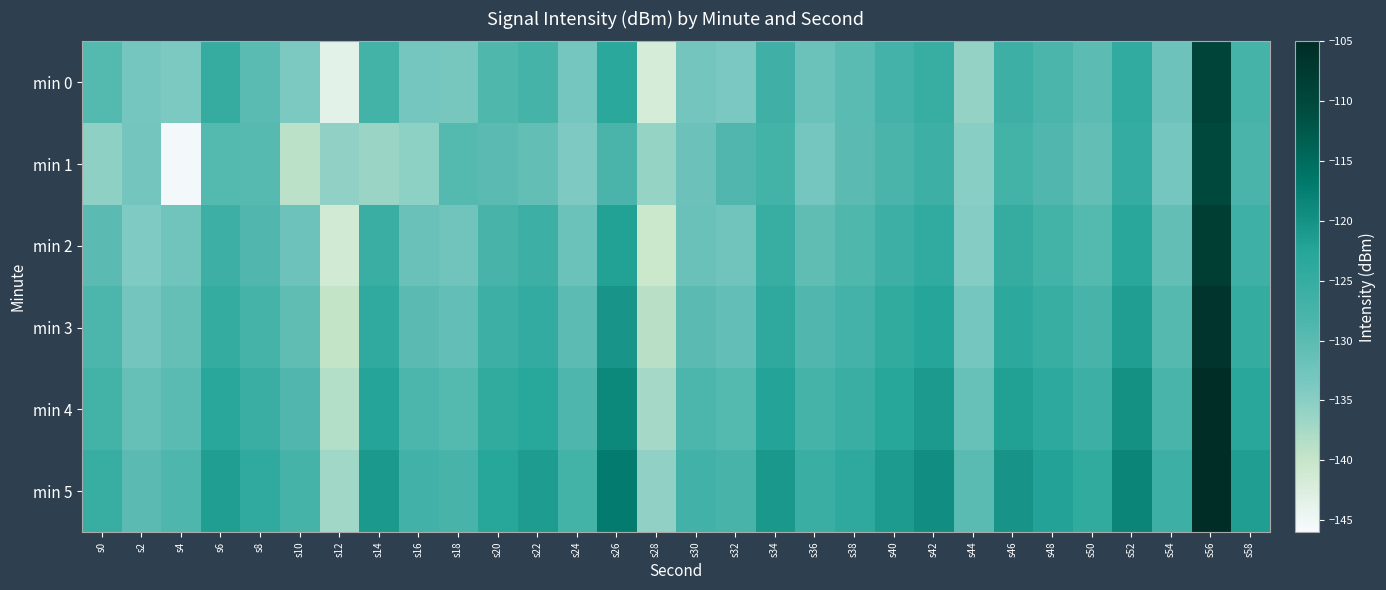

Reading left to right, transcribe all the data shown in this chart.

min 0: s0=-129.2	s2=-133.1	s4=-133.7	s6=-125.2	s8=-129.9	s10=-133.7	s12=-143.5	s14=-126.9	s16=-132.9	s18=-133.2	s20=-128.8	s22=-127.4	s24=-132.9	s26=-123.3	s28=-141.7	s30=-132.9	s32=-133.5	s34=-126.6	s36=-131.8	s38=-130.0	s40=-127.2	s42=-125.4	s44=-135.8	s46=-126.2	s48=-128.1	s50=-130.3	s52=-124.4	s54=-132.2	s56=-109.4	s58=-127.5
min 1: s0=-135.5	s2=-132.7	s4=-145.5	s6=-129.2	s8=-129.6	s10=-139.0	s12=-135.7	s14=-136.3	s16=-135.4	s18=-129.2	s20=-130.0	s22=-131.0	s24=-134.0	s26=-128.0	s28=-136.0	s30=-132.0	s32=-129.0	s34=-127.0	s36=-133.0	s38=-130.0	s40=-128.0	s42=-126.0	s44=-135.0	s46=-127.0	s48=-129.0	s50=-131.0	s52=-125.0	s54=-133.0	s56=-110.0	s58=-128.0
min 2: s0=-130.1	s2=-134.2	s4=-132.5	s6=-126.3	s8=-128.9	s10=-132.1	s12=-141.2	s14=-125.8	s16=-131.7	s18=-132.4	s20=-127.6	s22=-126.2	s24=-131.8	s26=-122.1	s28=-140.5	s30=-131.7	s32=-132.4	s34=-125.5	s36=-130.6	s38=-128.8	s40=-126.0	s42=-124.3	s44=-134.7	s46=-125.1	s48=-127.0	s50=-129.2	s52=-123.2	s54=-131.1	s56=-108.2	s58=-126.4
min 3: s0=-128.5	s2=-132.8	s4=-131.2	s6=-124.7	s8=-127.3	s10=-130.5	s12=-139.8	s14=-124.2	s16=-130.1	s18=-130.8	s20=-126.0	s22=-124.6	s24=-130.2	s26=-120.5	s28=-138.9	s30=-130.1	s32=-130.8	s34=-123.9	s36=-129.0	s38=-127.2	s40=-124.4	s42=-122.7	s44=-133.1	s46=-123.5	s48=-125.4	s50=-127.6	s52=-121.6	s54=-129.5	s56=-106.6	s58=-124.8
min 4: s0=-127.0	s2=-131.4	s4=-129.9	s6=-123.1	s8=-125.7	s10=-129.0	s12=-138.4	s14=-122.6	s16=-128.5	s18=-129.2	s20=-124.4	s22=-123.0	s24=-128.6	s26=-118.9	s28=-137.3	s30=-128.5	s32=-129.2	s34=-122.3	s36=-127.4	s38=-125.6	s40=-122.8	s42=-121.1	s44=-131.5	s46=-121.9	s48=-123.8	s50=-126.0	s52=-120.0	s54=-127.9	s56=-105.0	s58=-123.2
min 5: s0=-125.5	s2=-130.0	s4=-128.6	s6=-121.5	s8=-124.1	s10=-127.5	s12=-136.9	s14=-121.0	s16=-126.9	s18=-127.6	s20=-122.8	s22=-121.4	s24=-127.0	s26=-117.3	s28=-135.7	s30=-126.9	s32=-127.6	s34=-120.7	s36=-125.8	s38=-124.0	s40=-121.2	s42=-119.5	s44=-129.9	s46=-120.3	s48=-122.2	s50=-124.4	s52=-118.4	s54=-126.3	s56=-103.4	s58=-121.6